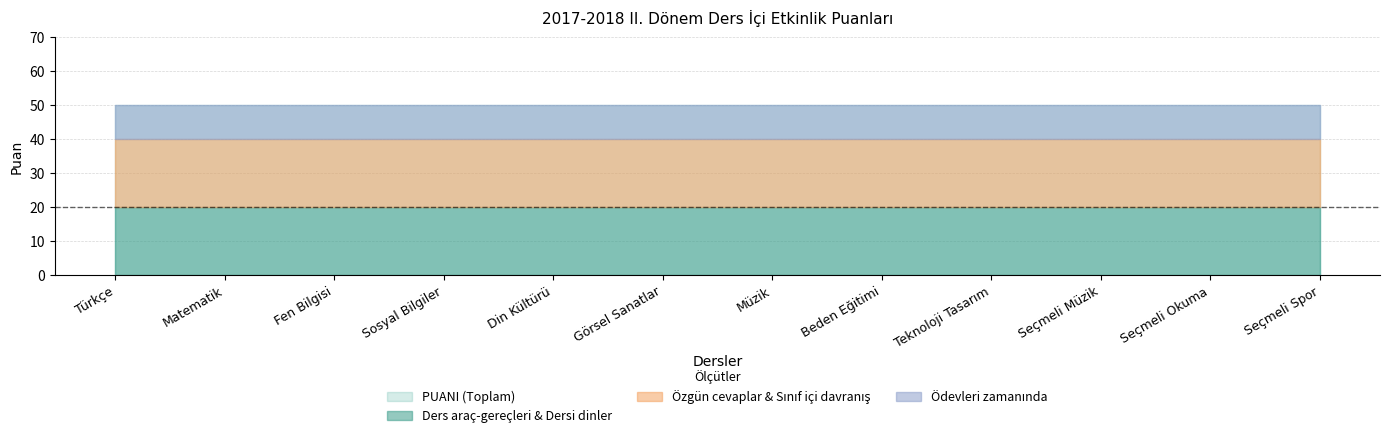

True or false: Özgün cevaplar and Ders araç-gereçleri intersect in this chart.

False